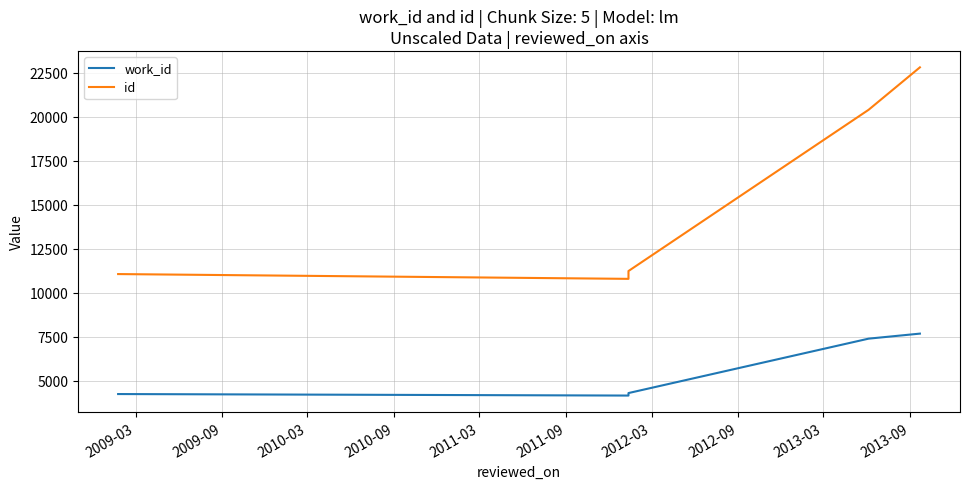

How many values in the work_id series exceed 4309?

2